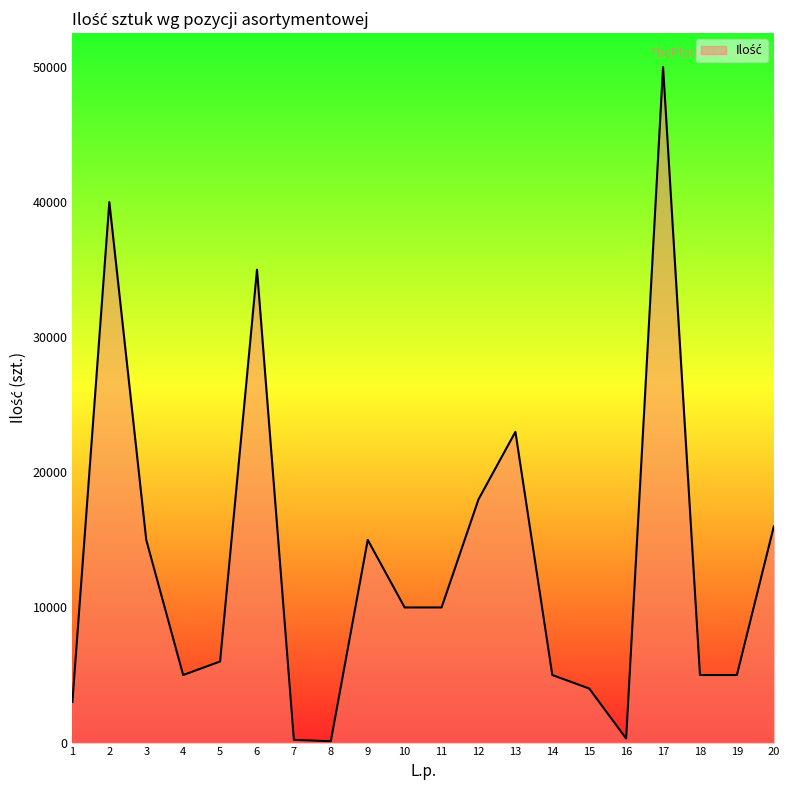

What is the change in value from 11 to 16?

-9700